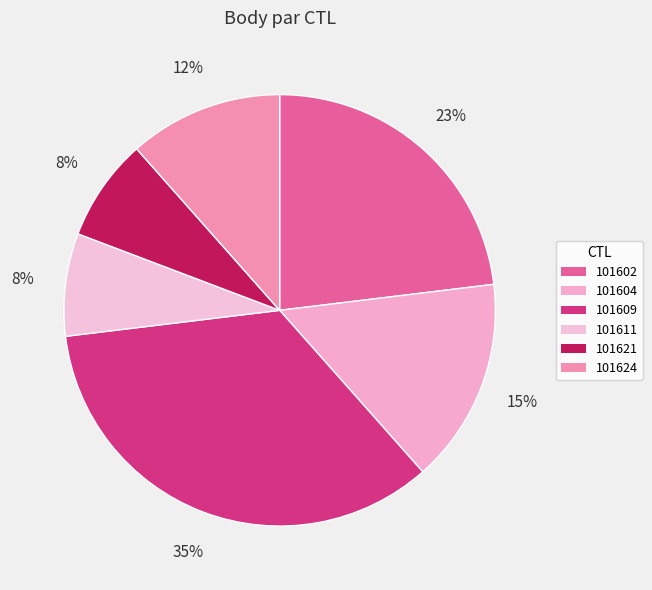

How many segments does this pie chart have?

6